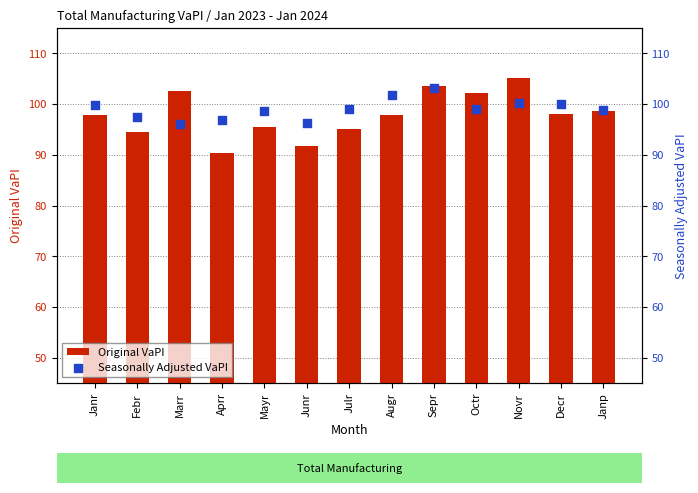

Which series reaches the maximum Y coordinate?

Original VaPI